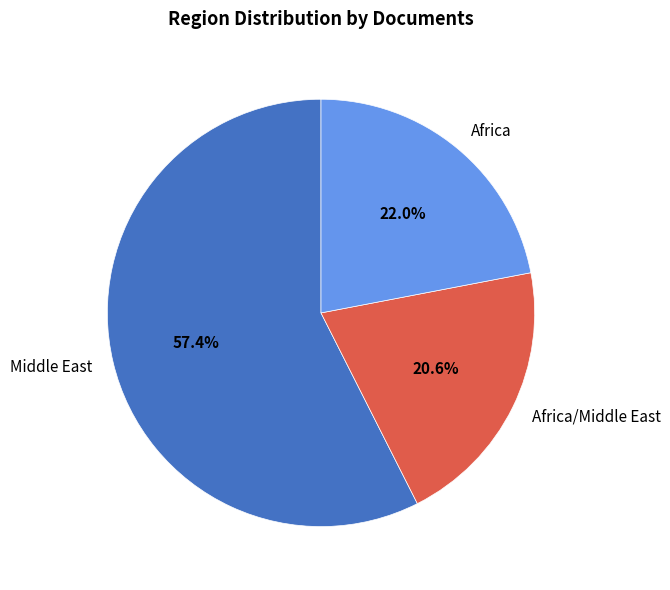

To the nearest percent, what percentage of the pie is Africa/Middle East?

21%